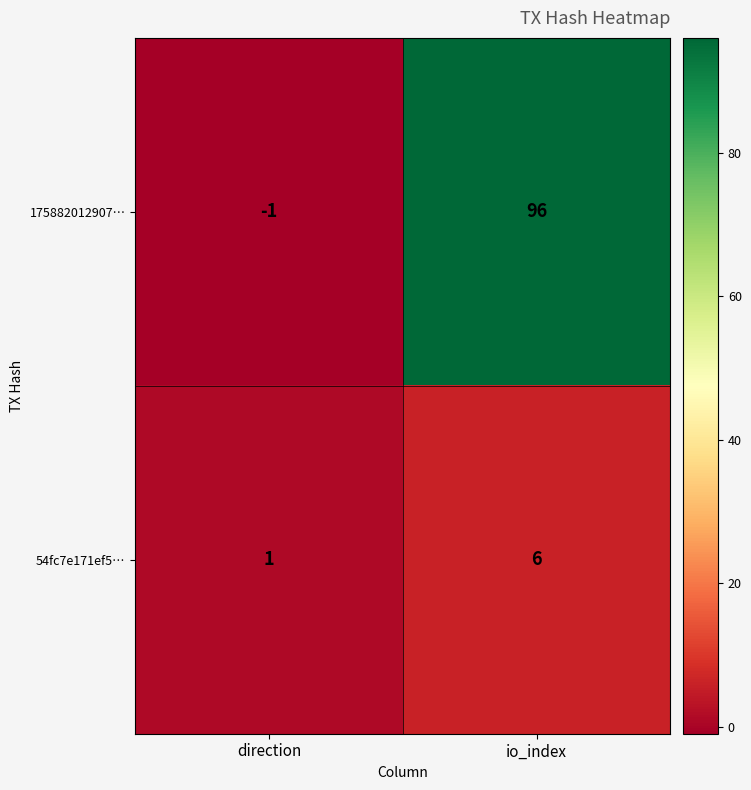

What is the minimum value shown in the chart?

-1